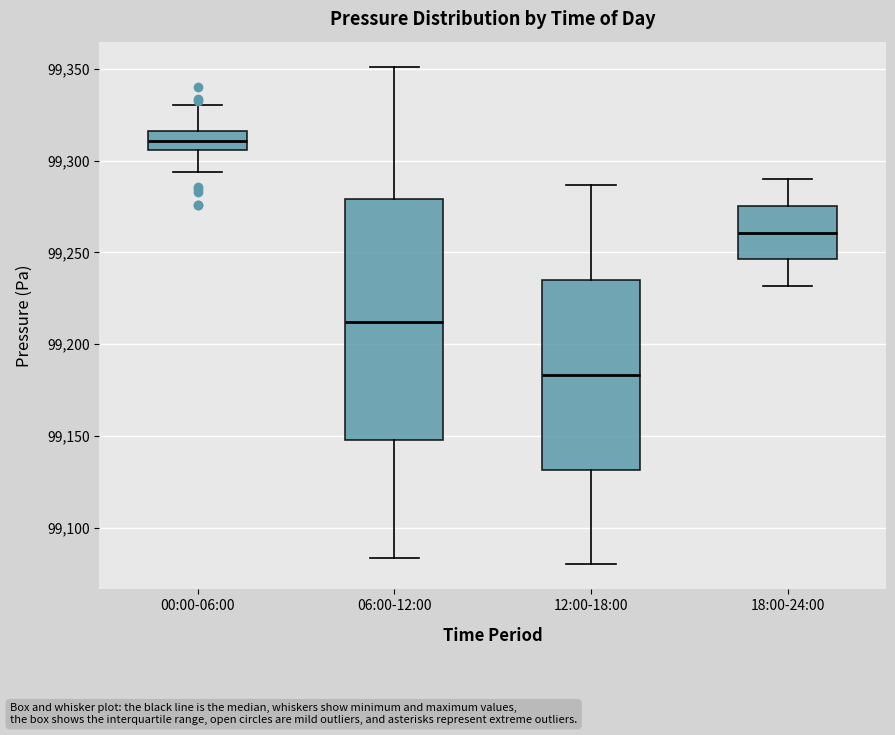

Comparing the boxes themselves (not the whiskers), which one is the tallest?

06:00-12:00